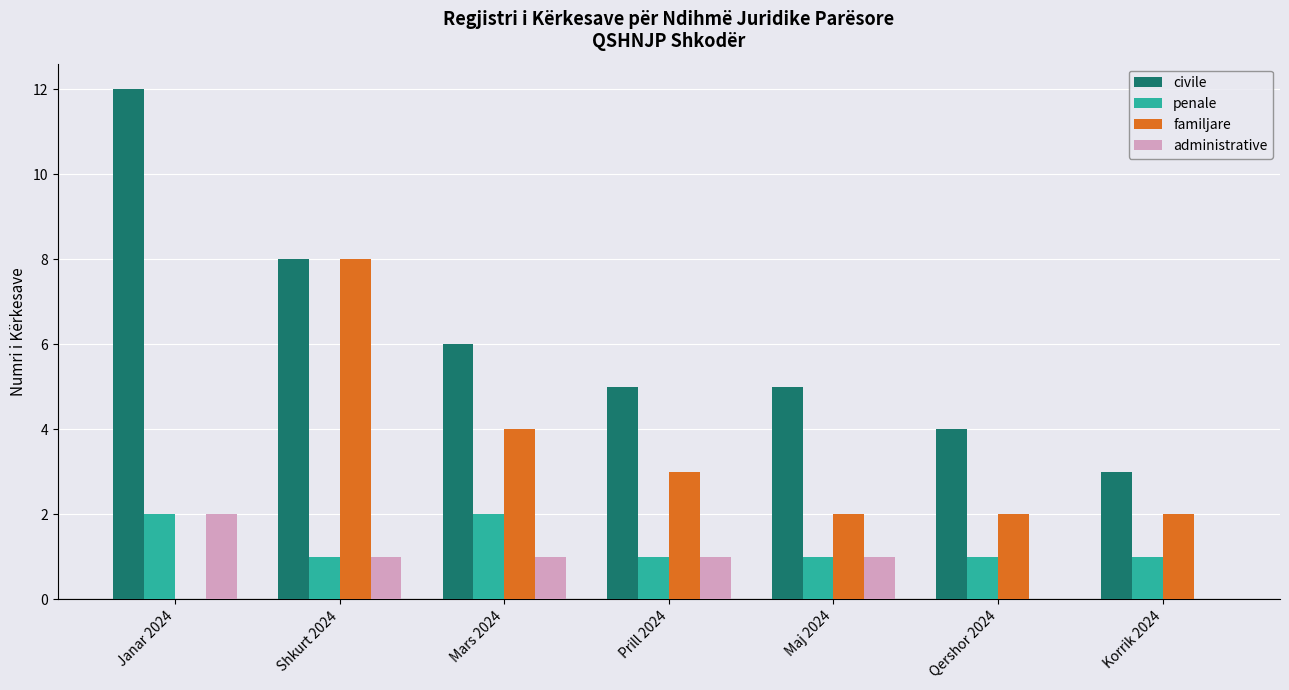

Reading right to left, what are all the values shown in this chart?

civile: Korrik 2024=3	Qershor 2024=4	Maj 2024=5	Prill 2024=5	Mars 2024=6	Shkurt 2024=8	Janar 2024=12
penale: Korrik 2024=1	Qershor 2024=1	Maj 2024=1	Prill 2024=1	Mars 2024=2	Shkurt 2024=1	Janar 2024=2
familjare: Korrik 2024=2	Qershor 2024=2	Maj 2024=2	Prill 2024=3	Mars 2024=4	Shkurt 2024=8	Janar 2024=0
administrative: Korrik 2024=0	Qershor 2024=0	Maj 2024=1	Prill 2024=1	Mars 2024=1	Shkurt 2024=1	Janar 2024=2